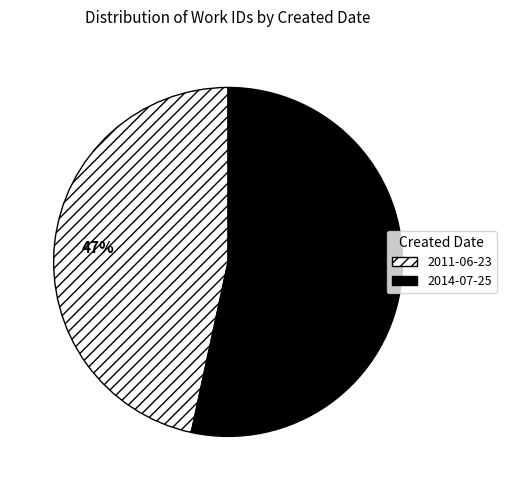

To the nearest percent, what is the average slice percentage?

50%